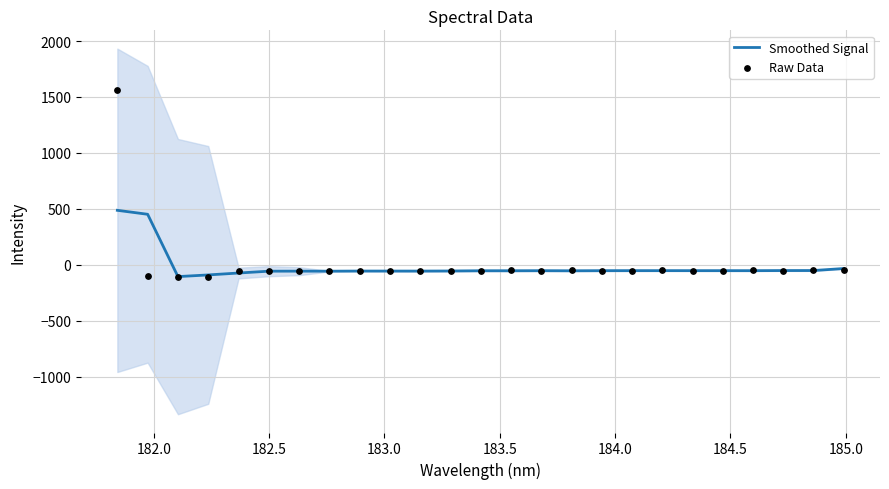

Which series reaches the maximum Y coordinate?

Raw Data